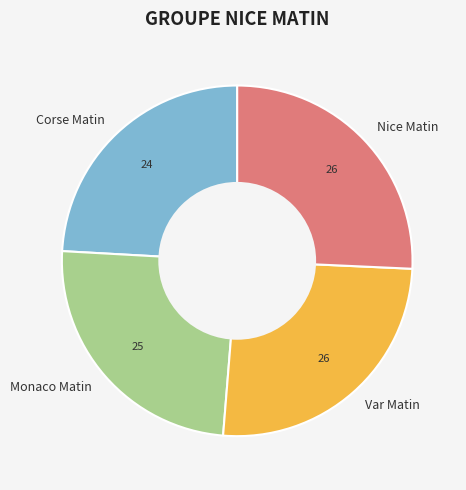

How many segments does this pie chart have?

4